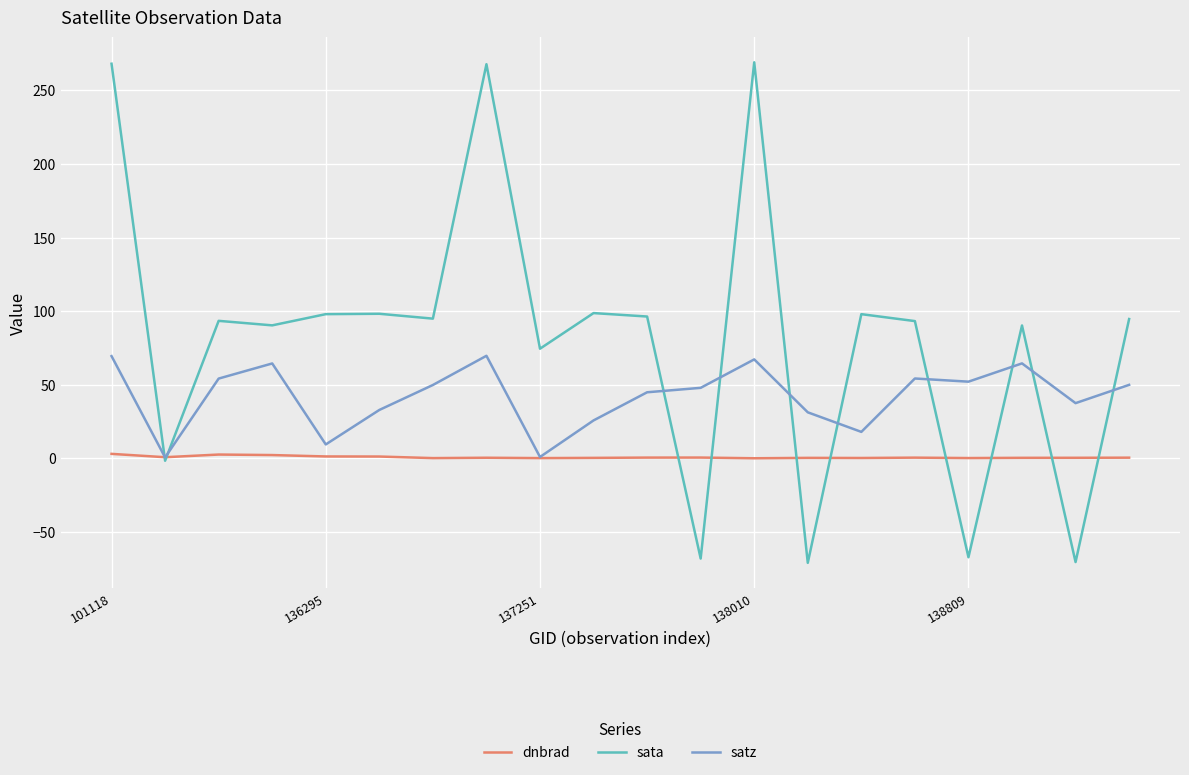

How many series are shown in this chart?

3